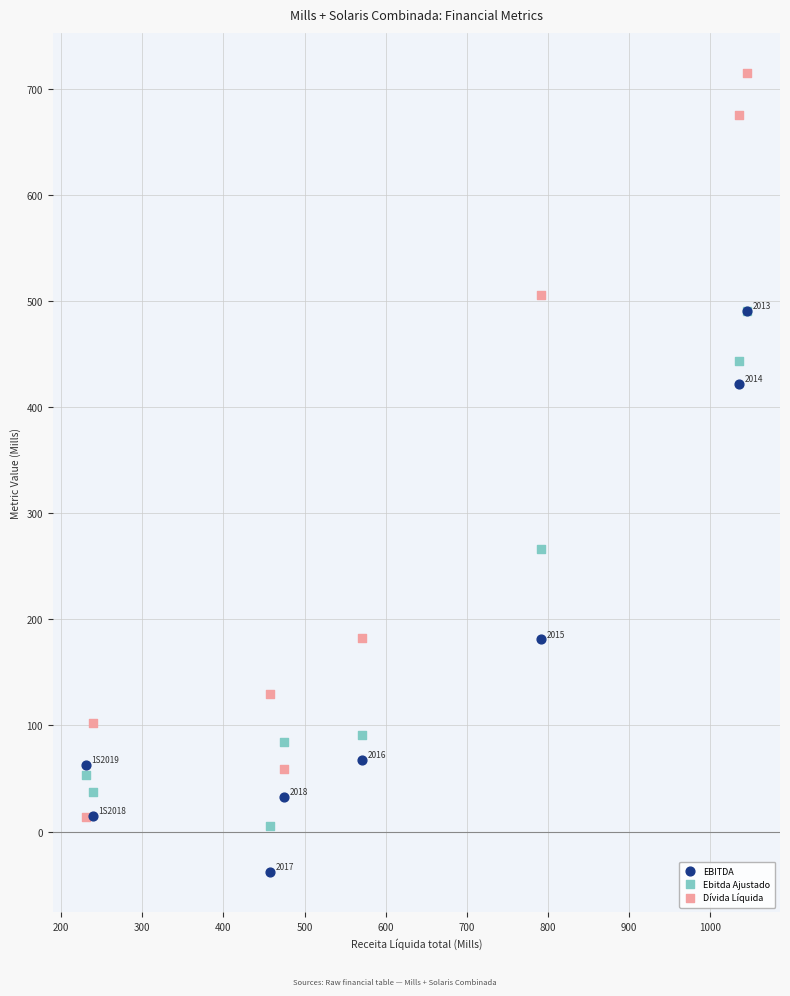

What are all the series names shown in the legend?

EBITDA, Ebitda Ajustado, Dívida Líquida